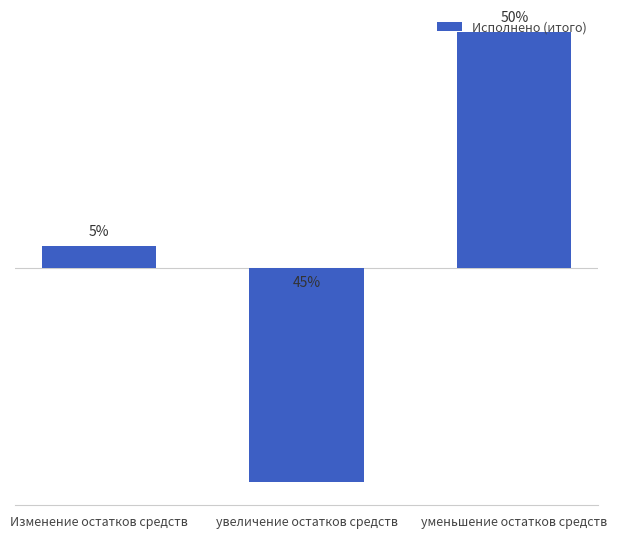

Reading right to left, extract all data points from this chart.

уменьшение остатков средств=19726922.9	увеличение остатков средств=-17889285.4	Изменение остатков средств=1837637.4